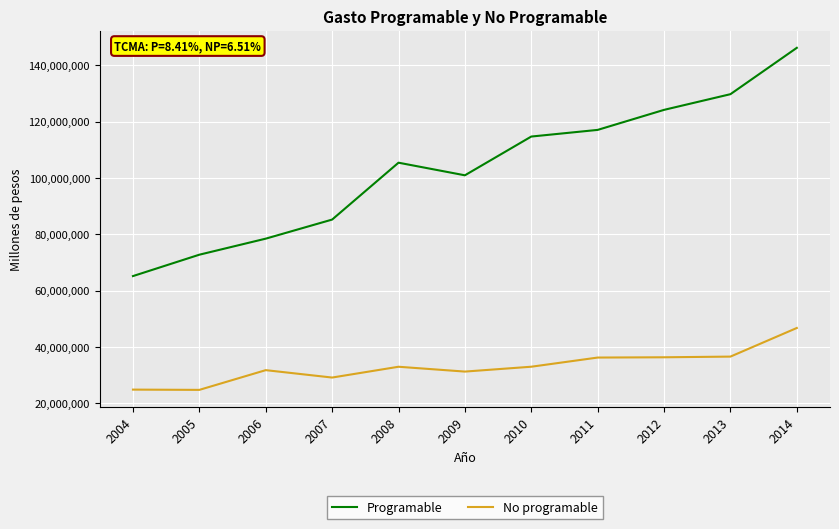

What are all the series names shown in the legend?

Programable, No programable